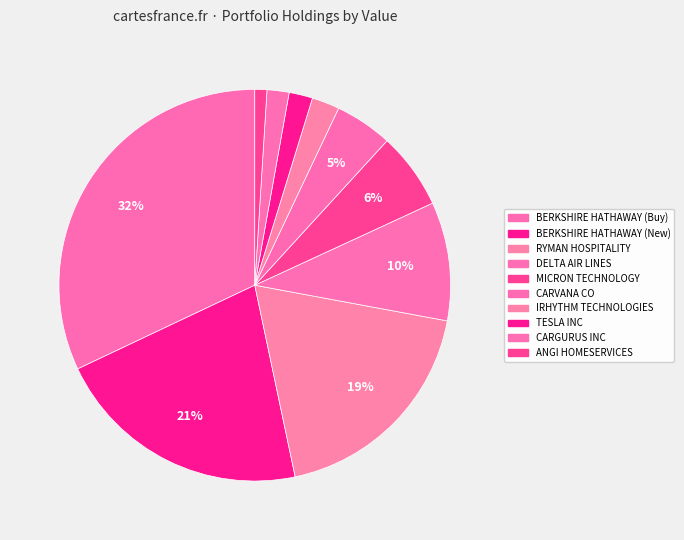

To the nearest percent, what is the average slice percentage?

10%